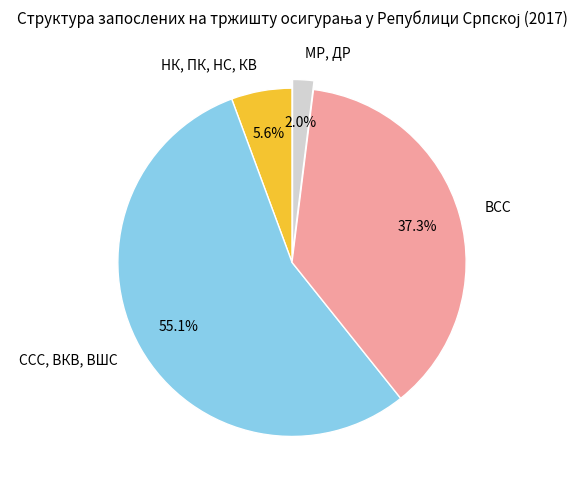

How much of the chart is everything except ВСС?

62.7%